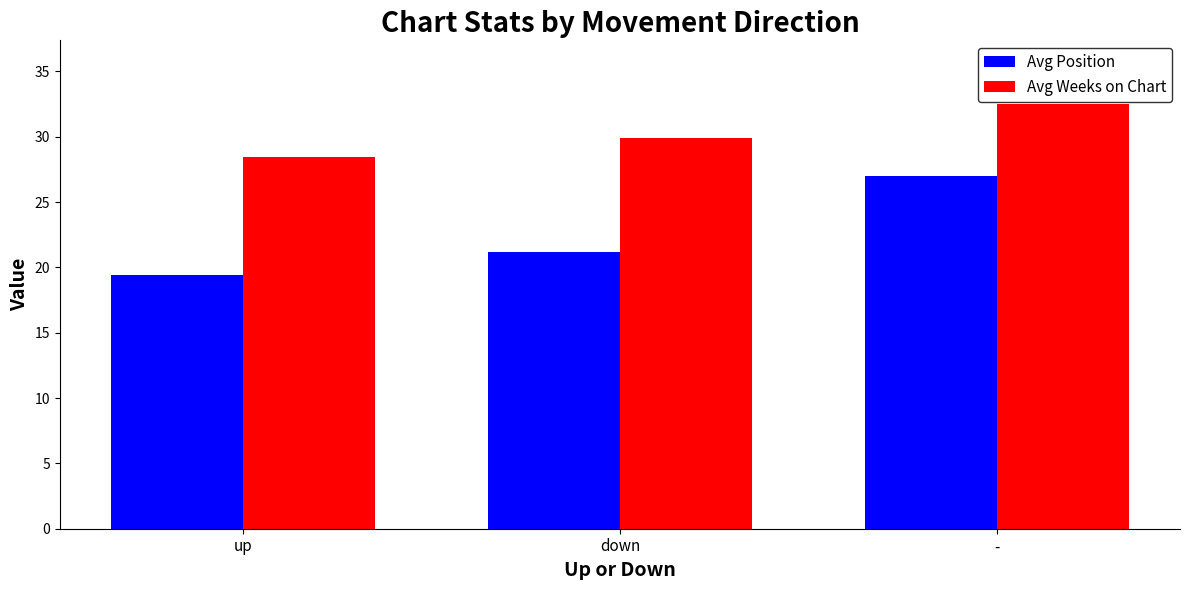

List the series in order of their peak value, lowest first.

Avg Position, Avg Weeks on Chart